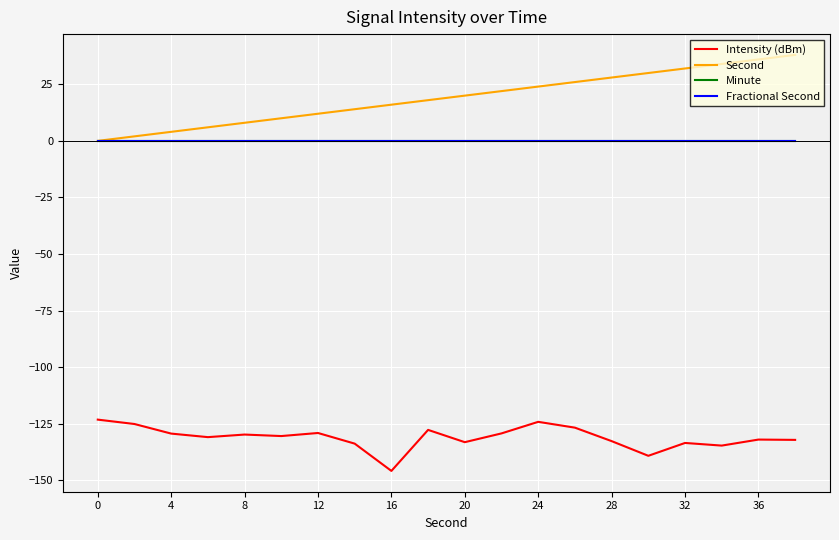

Which series has the largest total across all categories?

Second